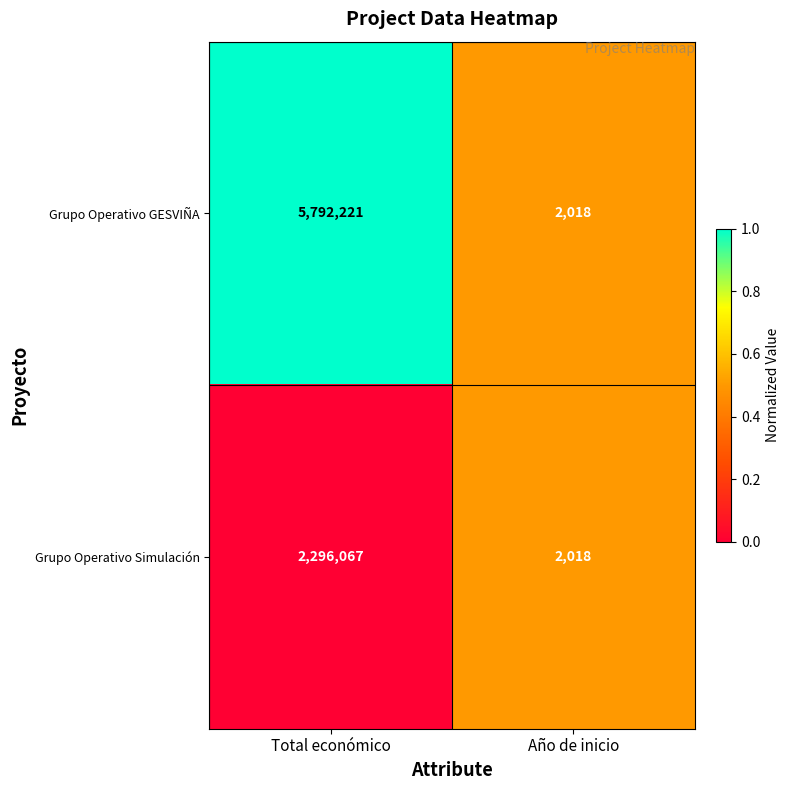

Which series has the largest total across all categories?

Grupo Operativo GESVIÑA